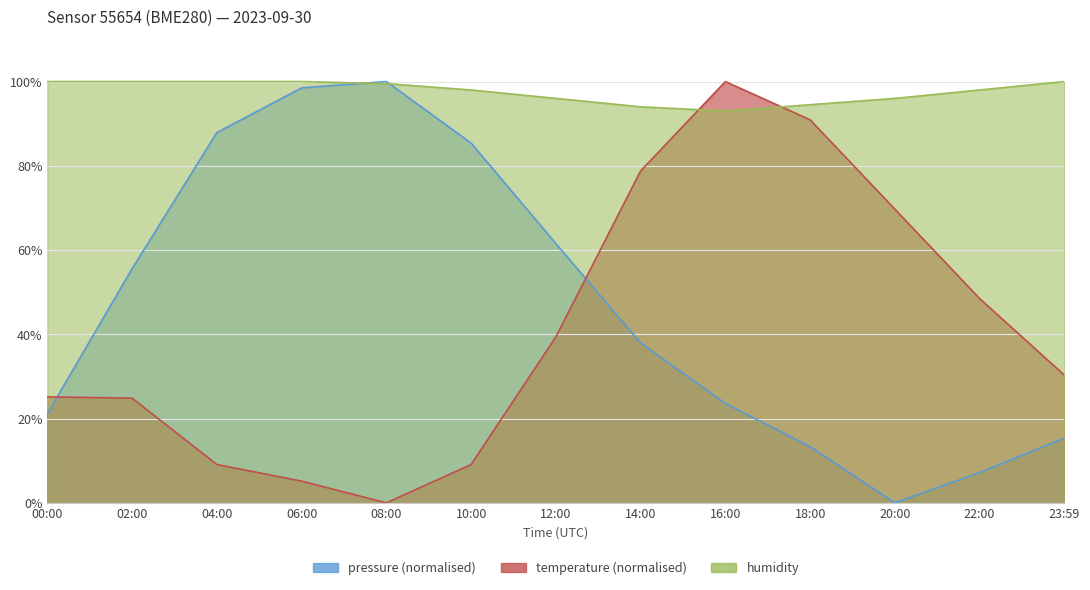

How many values in the humidity series exceed 98?

6